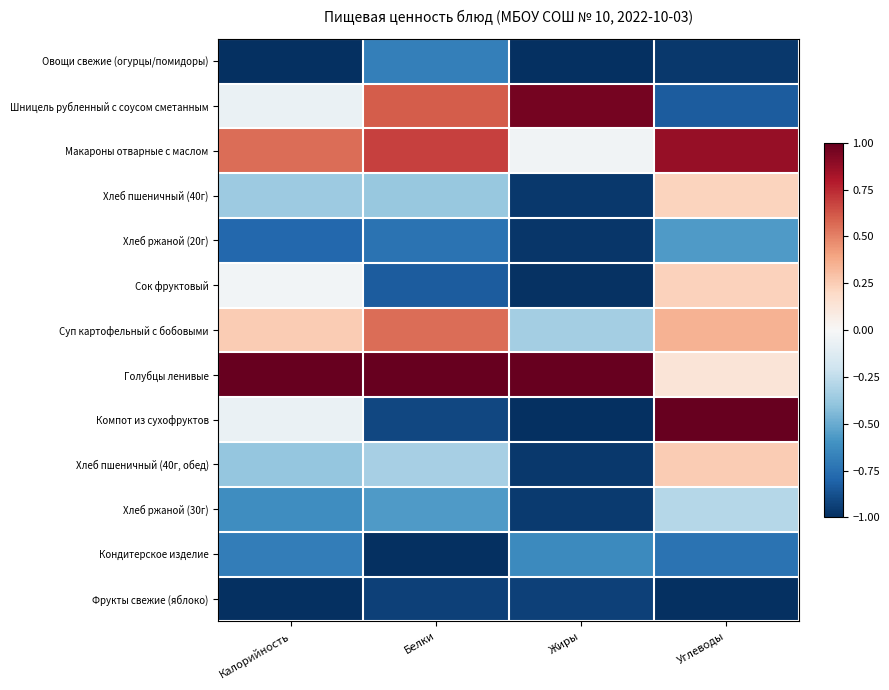

Count the number of data series in this chart.

13